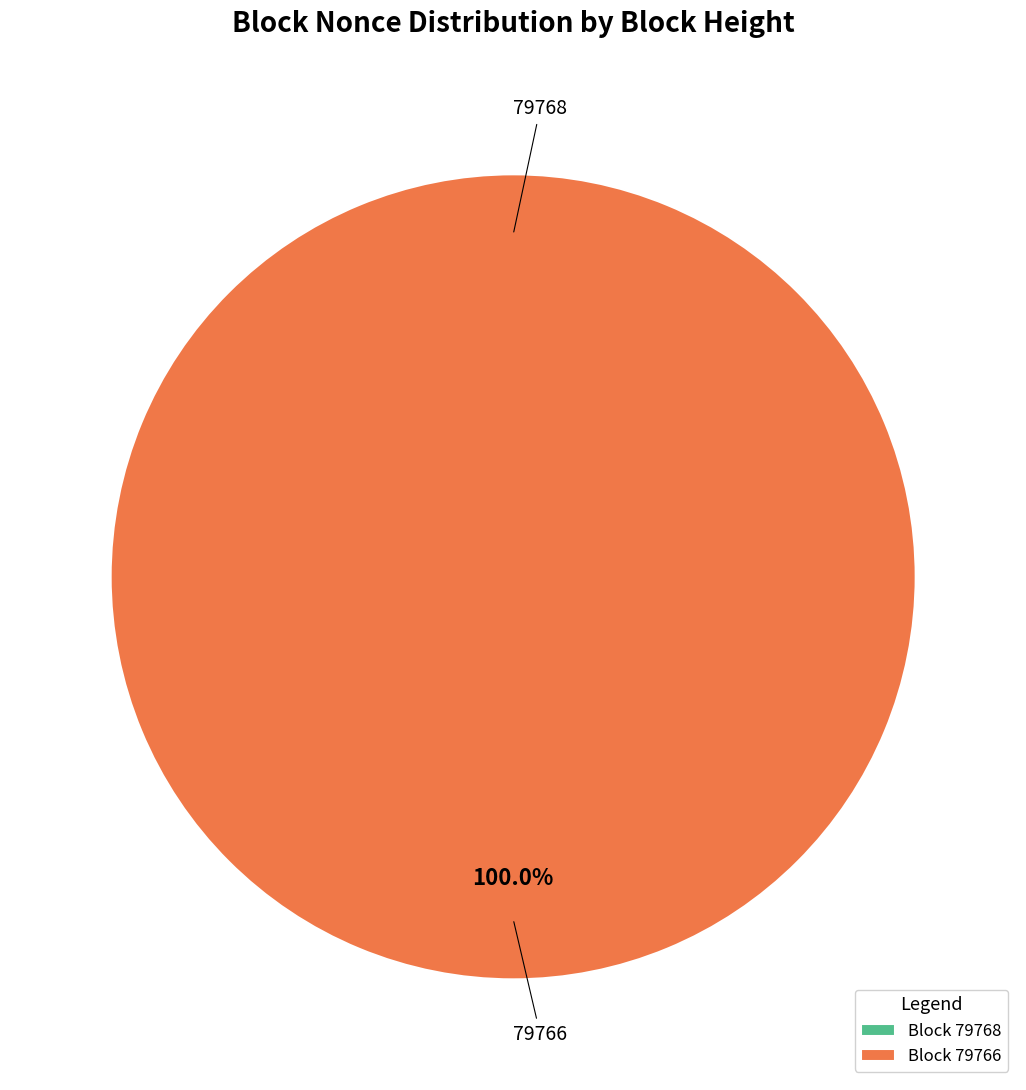

Does 79766 account for over 50% of the chart?

Yes